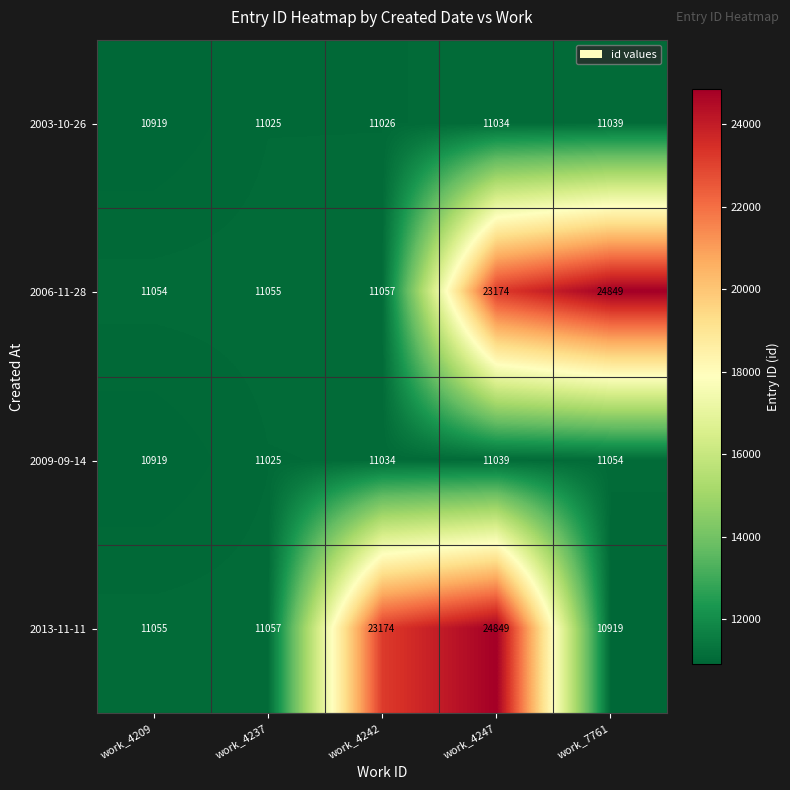

What value does the 2013-11-11 series have at work_4247?

24849